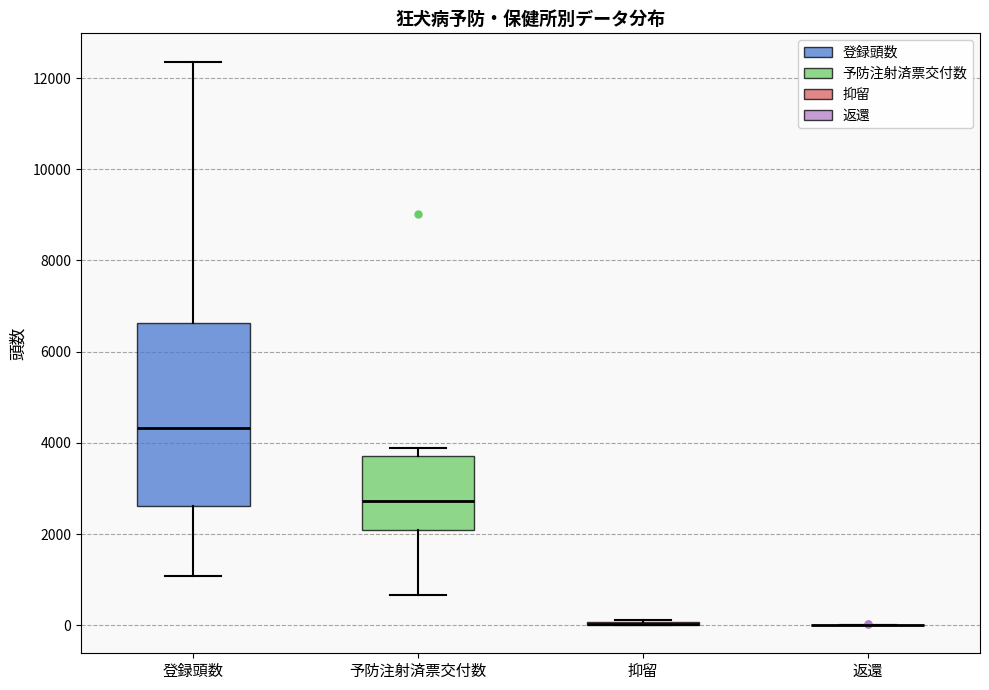

Comparing the boxes themselves (not the whiskers), which one is the tallest?

登録頭数